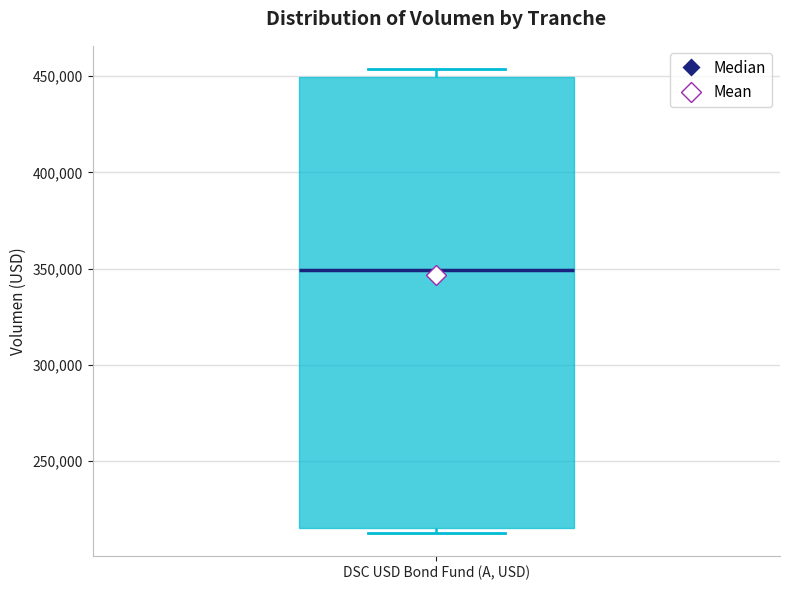

Read this box plot against the y-axis: the position of the median line, the range covered by the box, and the ends of both whiskers. The values are not printed on the chart, so give them approximately, as read against the axis.

median 350000, box 215000 to 450000, whiskers 215000 (just below the box's lower edge) to 455000